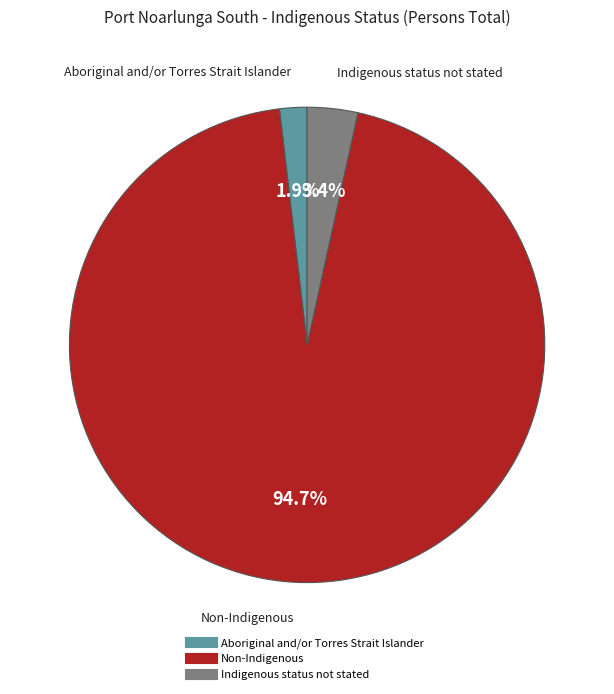

Rank the categories by value from lowest to highest.

Aboriginal and/or Torres Strait Islander, Indigenous status not stated, Non-Indigenous